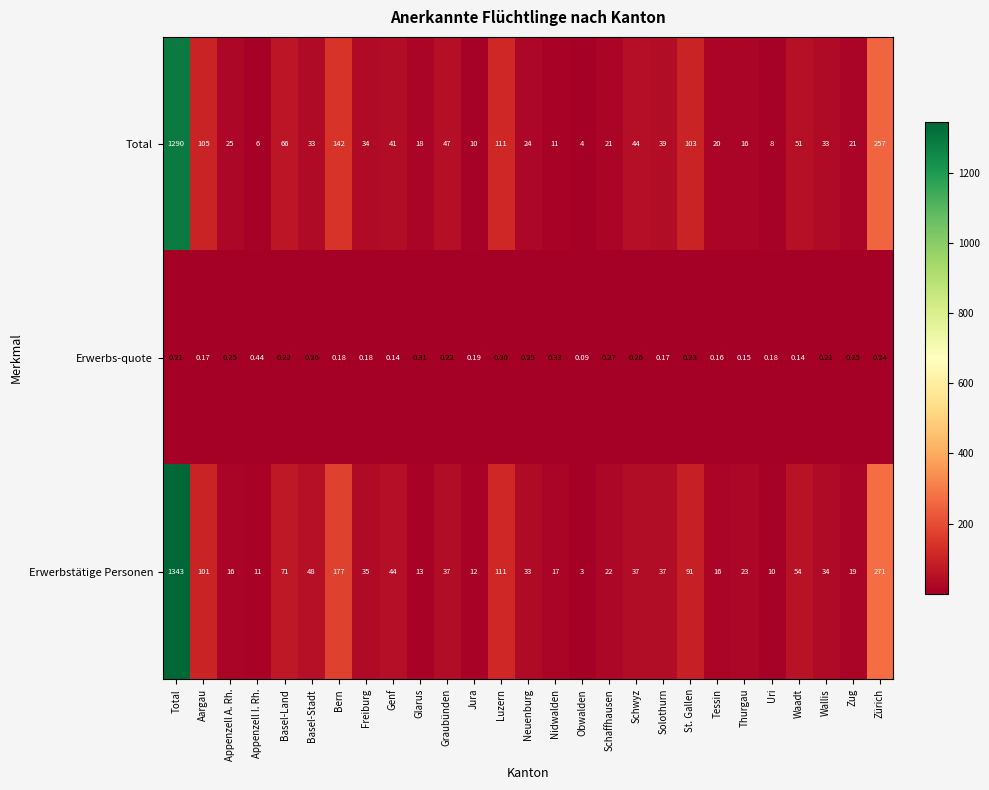

Which series changed the most between Total and St. Gallen?

Erwerbstätige Personen